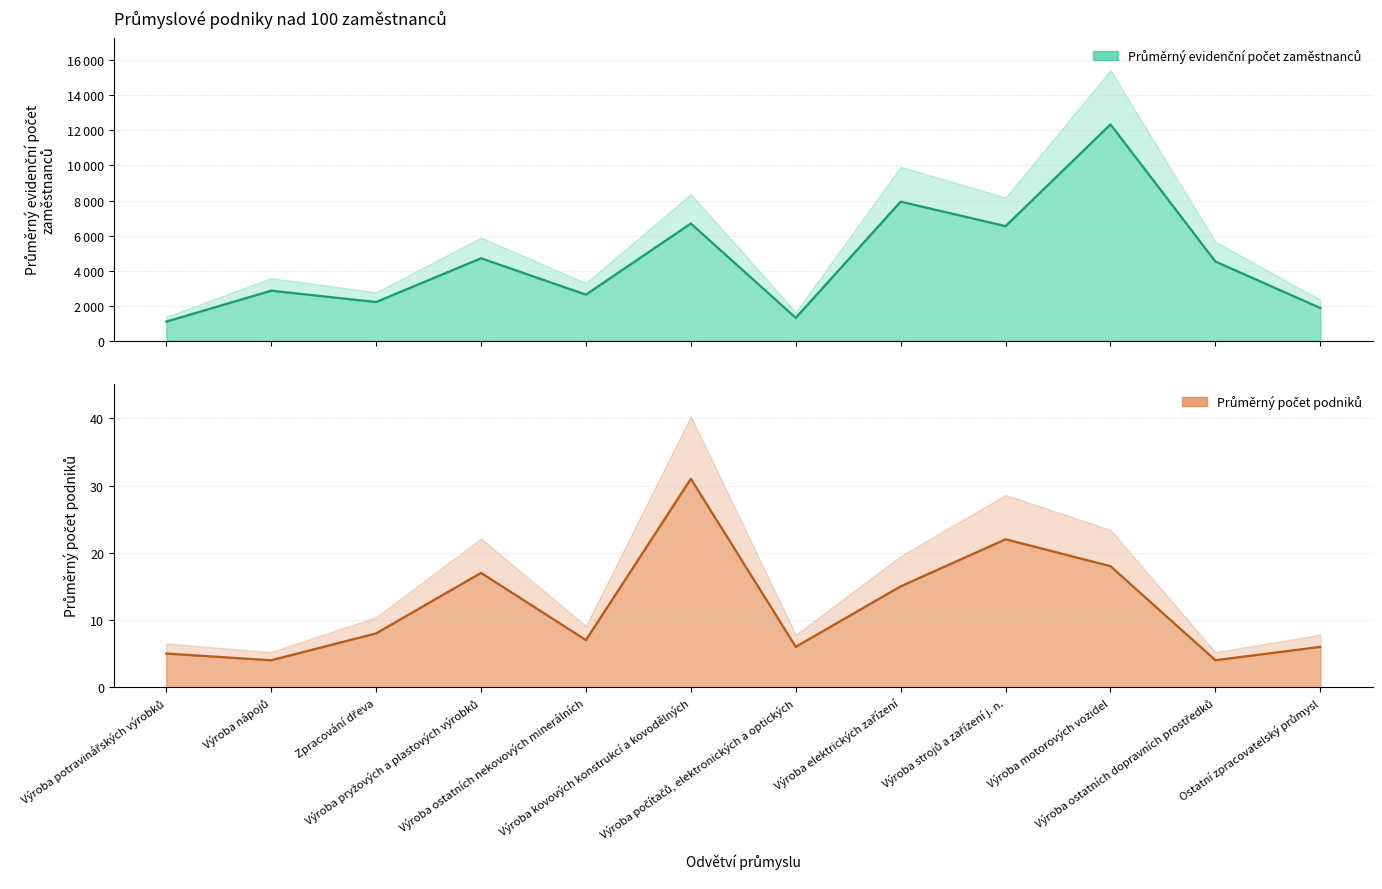

Reading right to left, extract all data points from this chart.

Průměrný evidenční počet zaměstnanců: 1882	4527	12335	6543	7936	1322	6693	2644	4714	2222	2868	1107
Průměrný počet podniků: 6	4	18	22	15	6	31	7	17	8	4	5